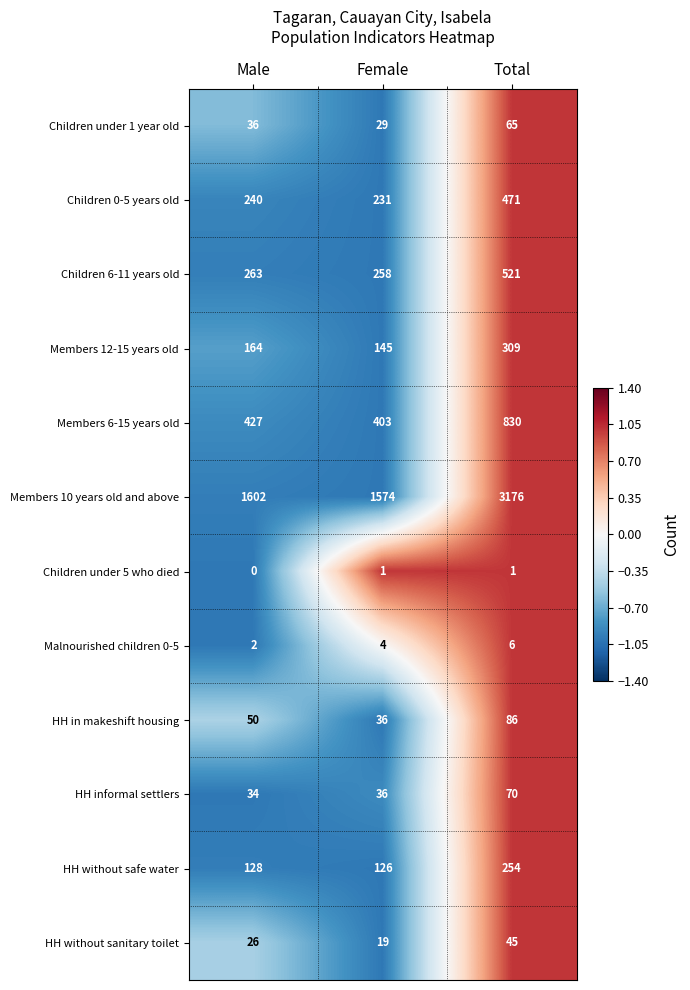

The HH informal settlers series shows 22 at Female. True or false?

False